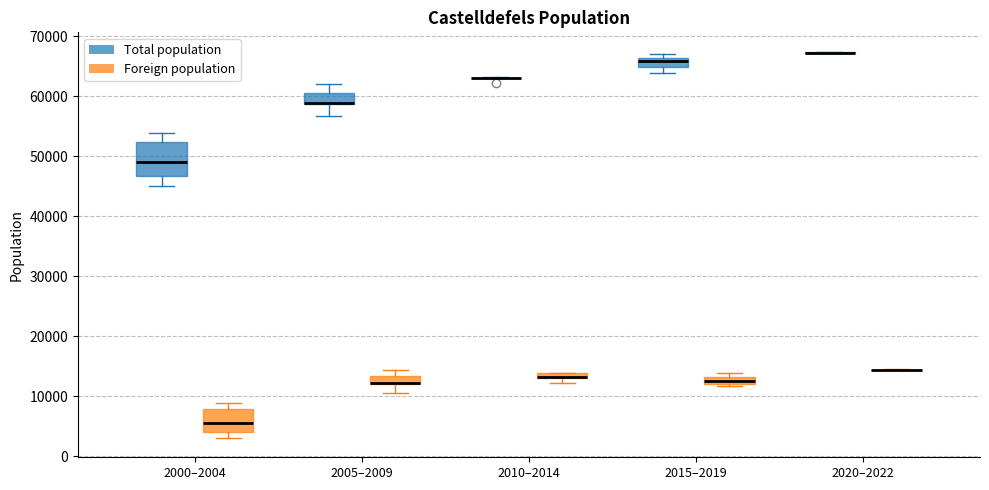

Comparing the boxes themselves (not the whiskers), which one is the tallest?

2000–2004 (Total population)